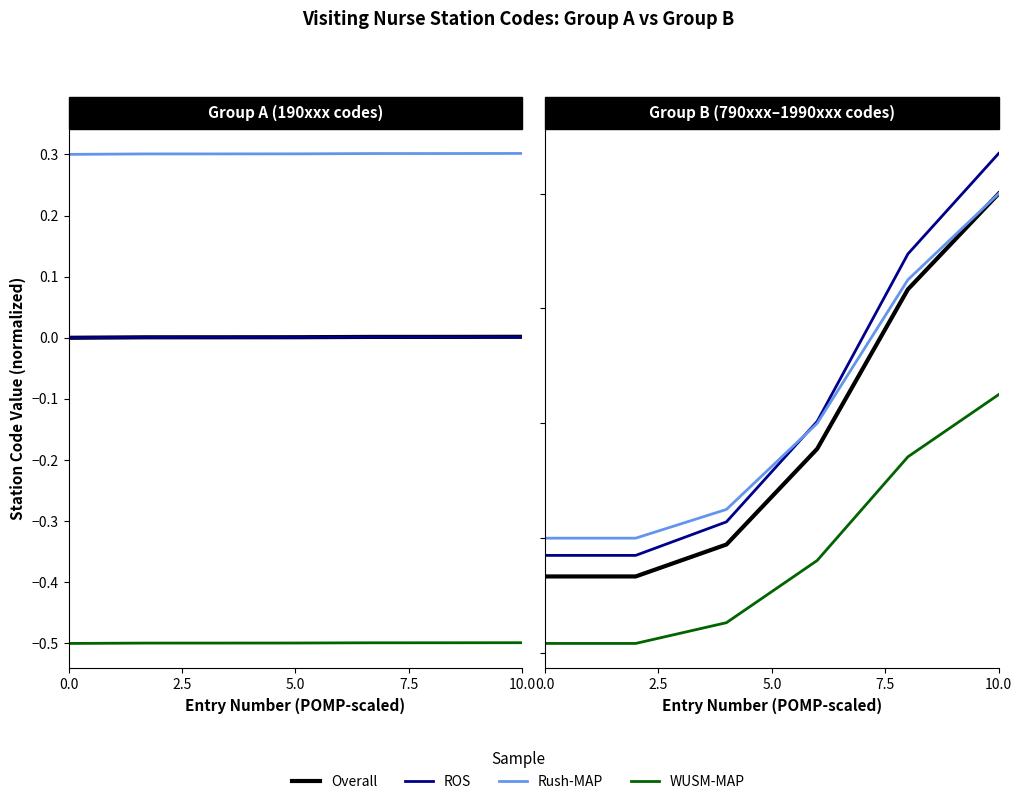

Which series changed the most between 0.0 and 10.0?

ROS